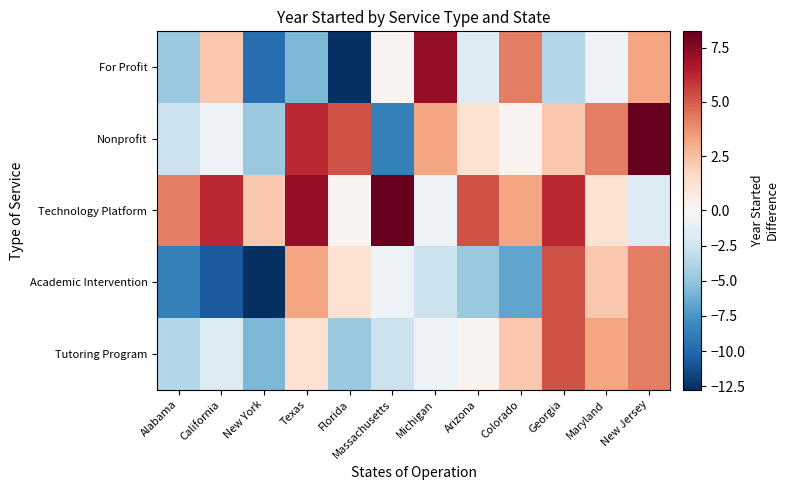

Rank the series at Massachusetts from highest to lowest value.

Technology Platform, For Profit, Academic Intervention, Tutoring Program, Nonprofit